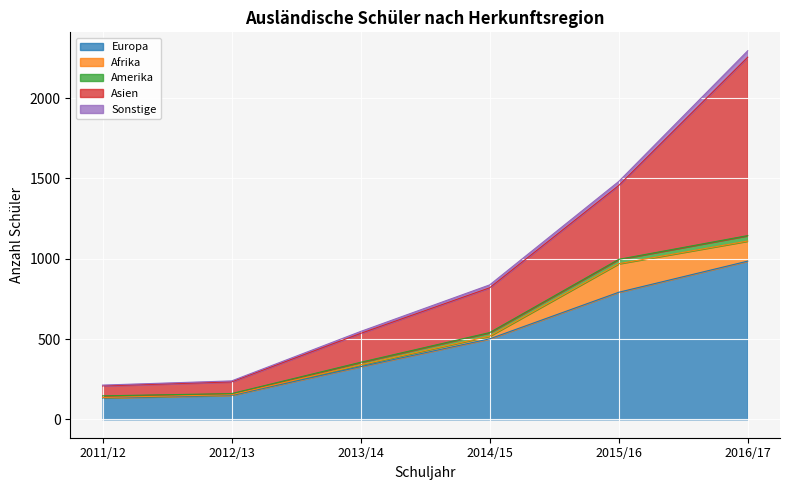

The Asien series shows 101 at 2011/12. True or false?

False